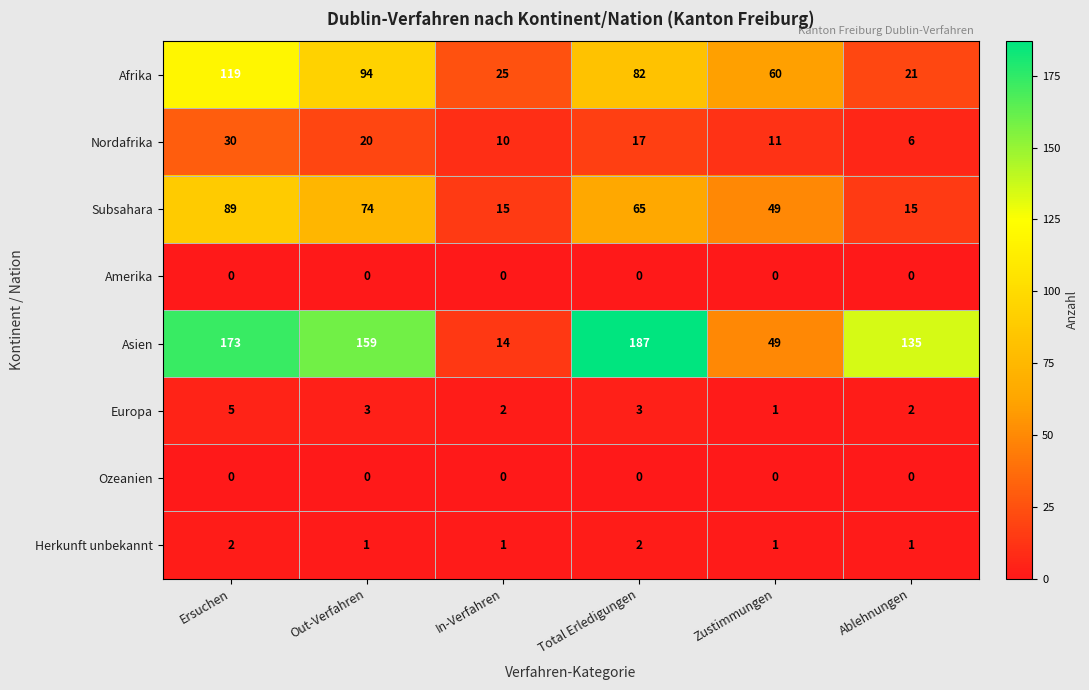

What is the approximate value of Subsahara at Ersuchen?

89